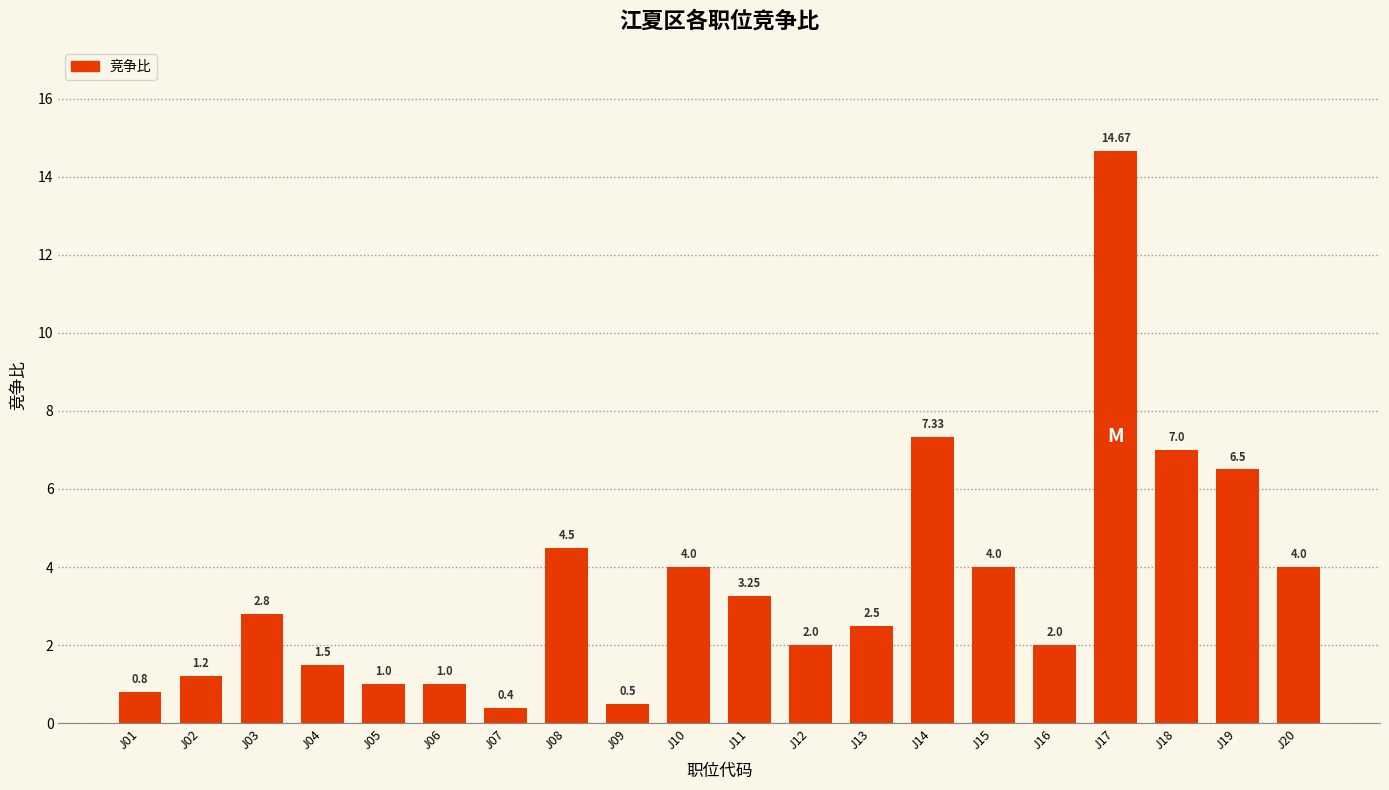

At which category does the chart reach its peak across all series?

J17